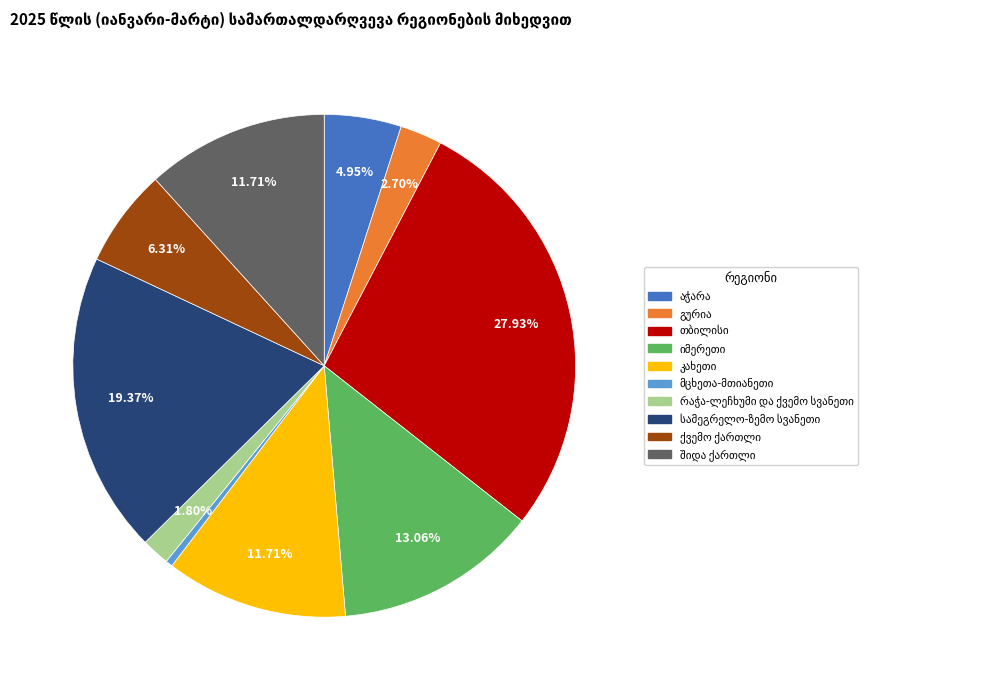

Is there a majority slice in this chart?

No